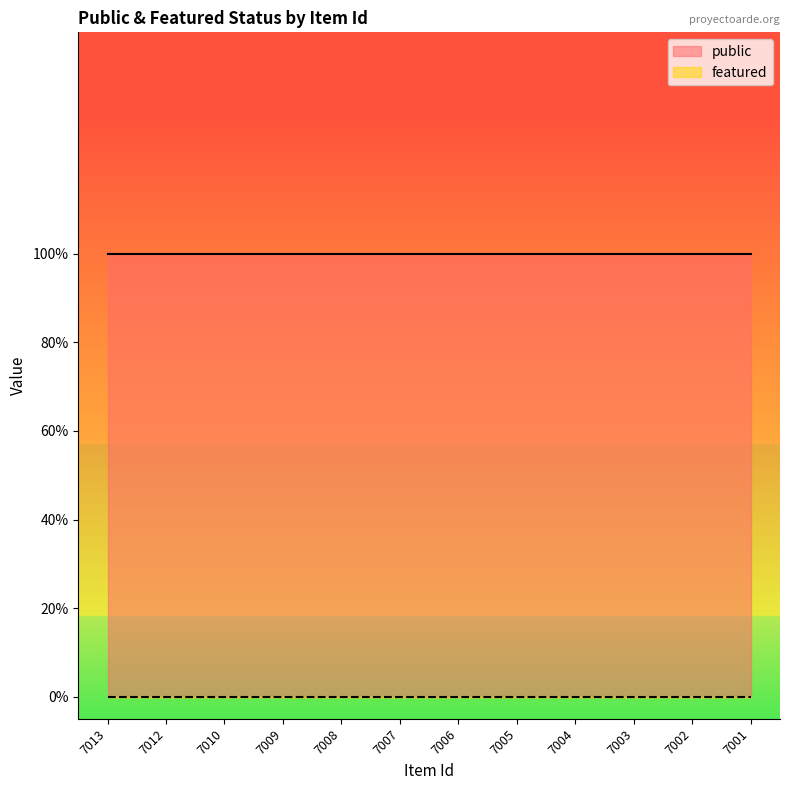

How many categories are shown in the chart?

12